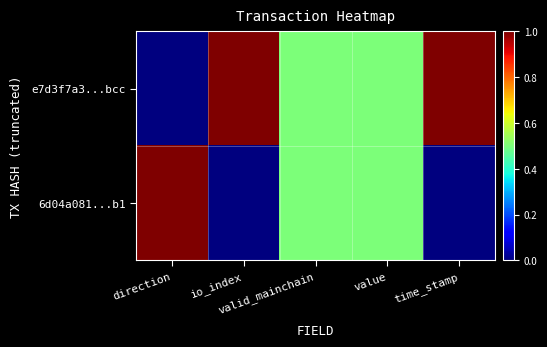

Reading left to right, what are all the values shown in this chart?

e7d3f7a3...bcc: direction=0.0	io_index=1.0	valid_mainchain=0.5	value=0.5	time_stamp=1.0
6d04a081...b1: direction=1.0	io_index=0.0	valid_mainchain=0.5	value=0.5	time_stamp=0.0